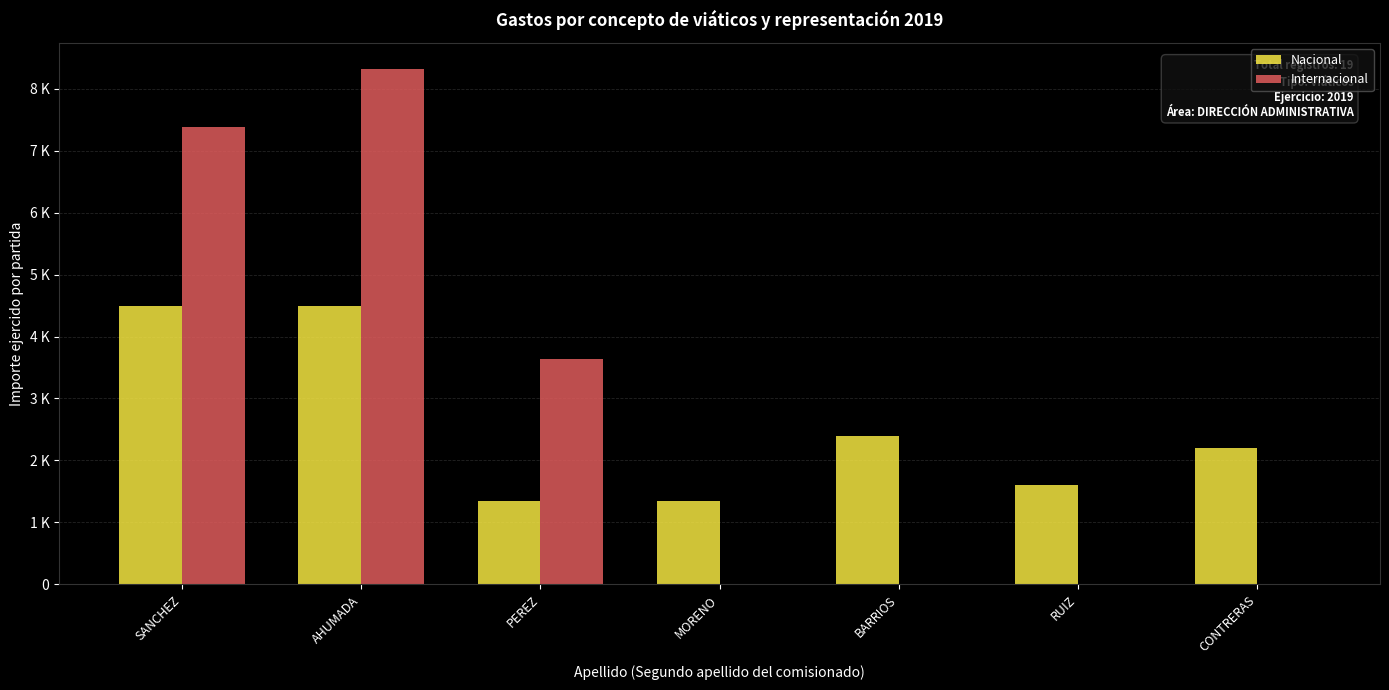

Rank the series by their average value, from highest to lowest.

Internacional, Nacional